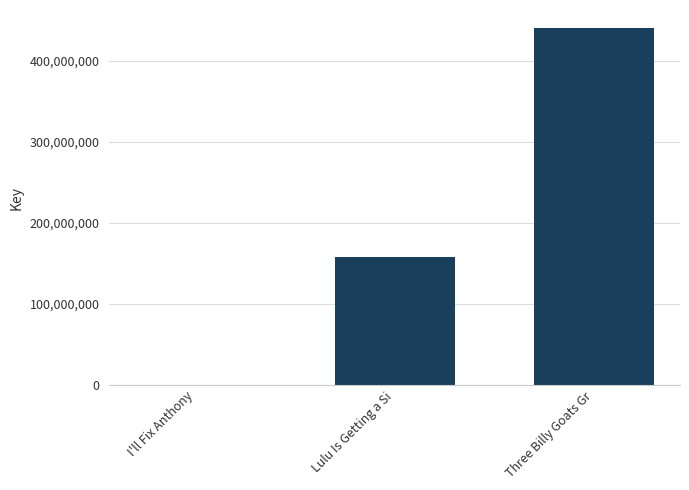

Reading left to right, transcribe all the data shown in this chart.

6235	157621984	440510790